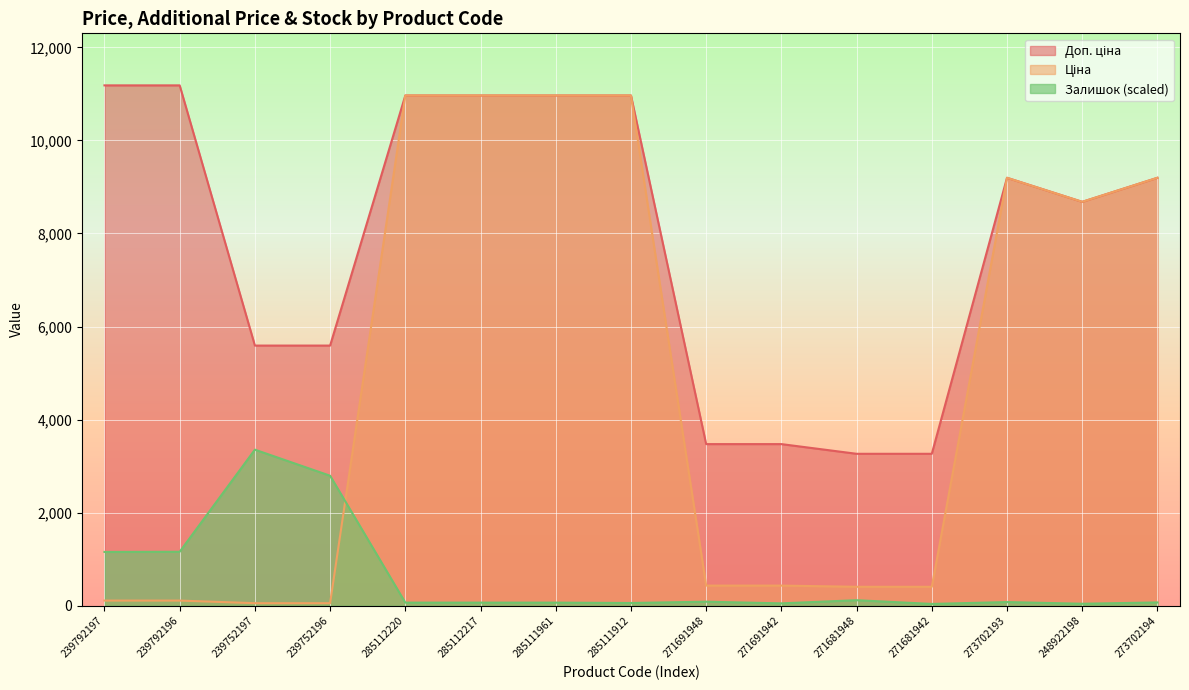

What is the difference between the highest and lowest values at 239792197?

11070.2